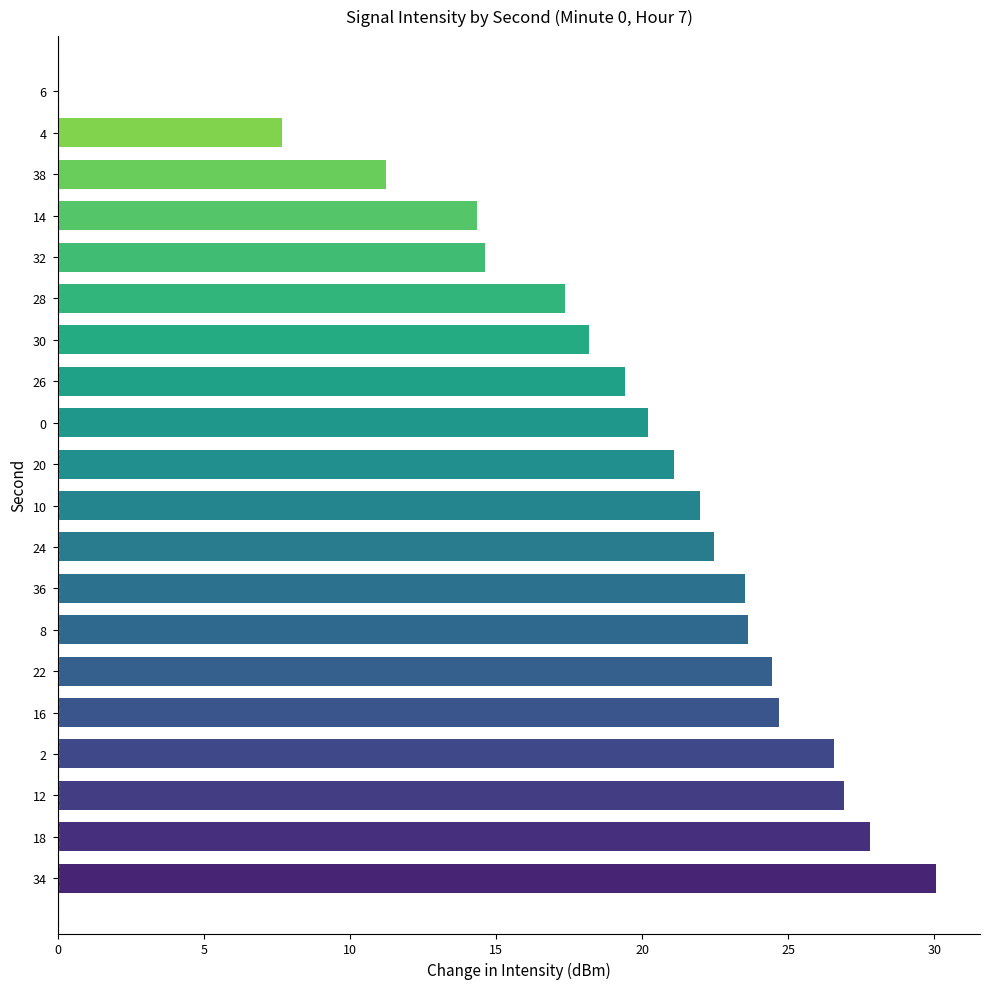

The chart shows a value of 43.6 at 16. True or false?

False